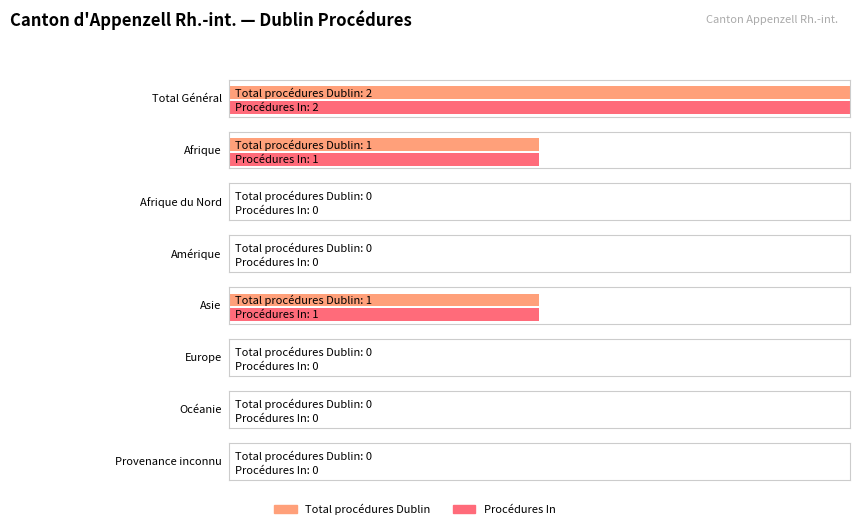

Which series has the largest total across all categories?

Total procédures Dublin